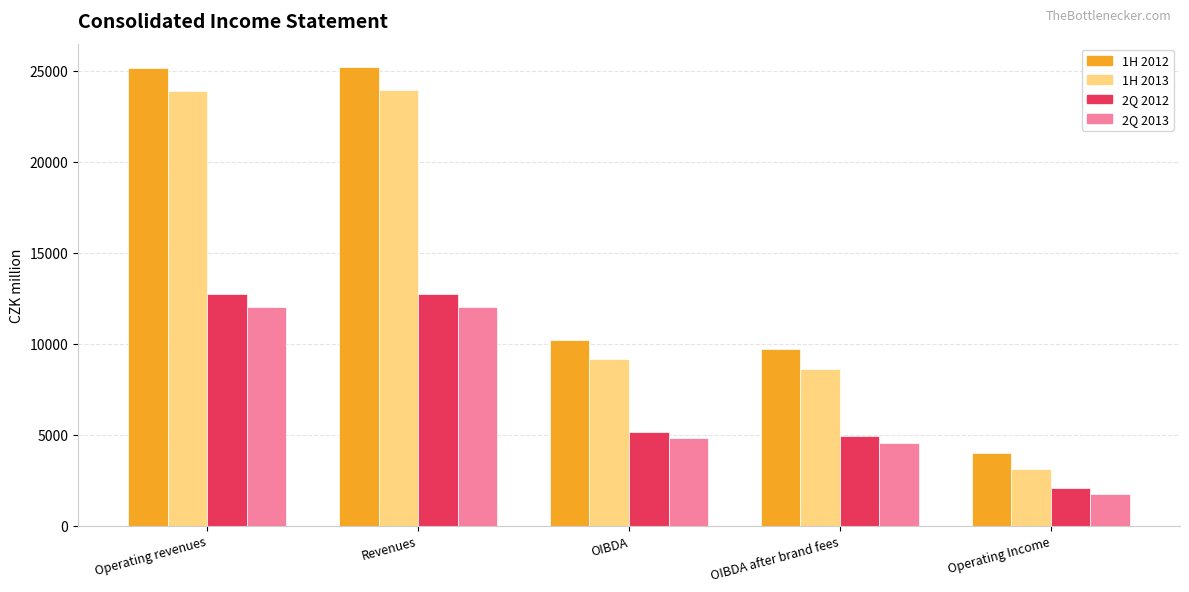

What is the total value across all series at Revenues?

73954.6